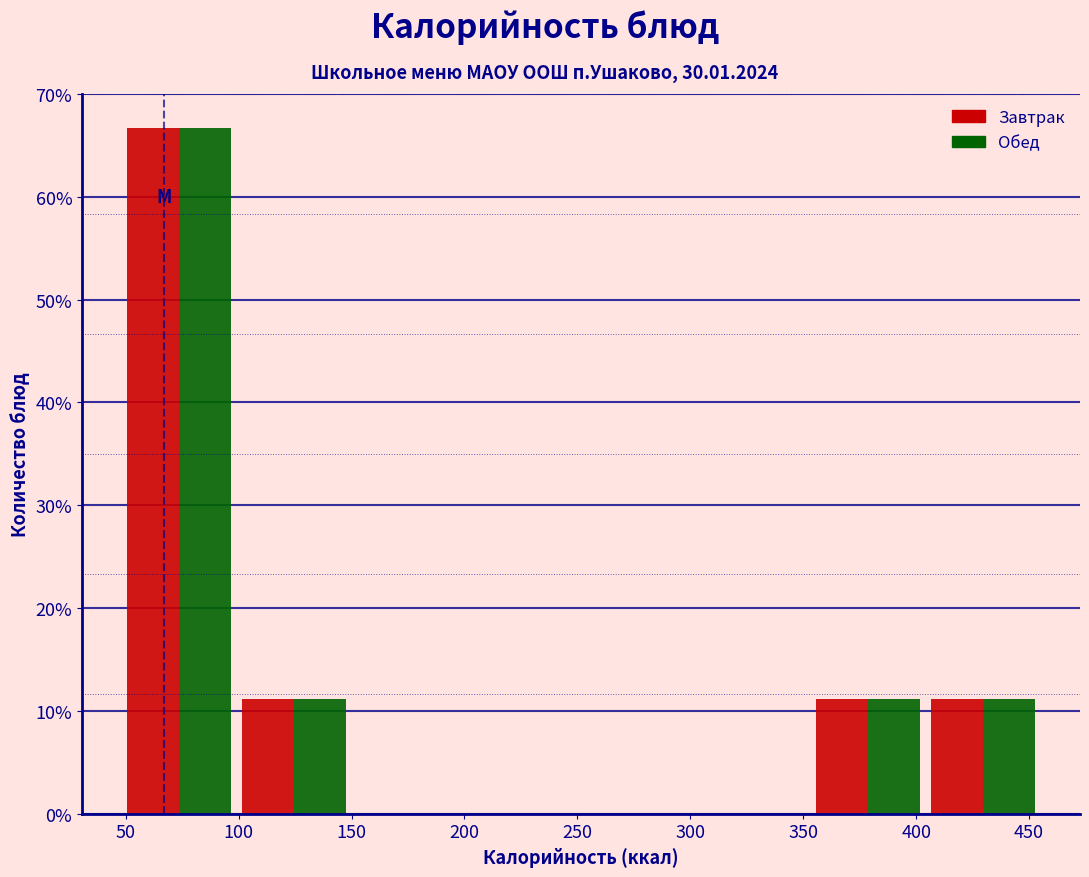

In the Завтрак series, which range on the x-axis has the tallest bar?

50 to 100